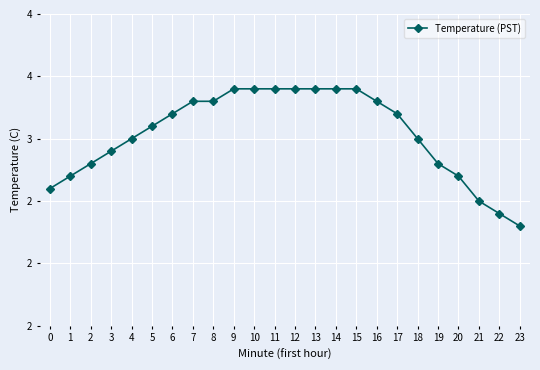

Reading left to right, extract all data points from this chart.

0=2.6	1=2.7	2=2.8	3=2.9	4=3.0	5=3.1	6=3.2	7=3.3	8=3.3	9=3.4	10=3.4	11=3.4	12=3.4	13=3.4	14=3.4	15=3.4	16=3.3	17=3.2	18=3.0	19=2.8	20=2.7	21=2.5	22=2.4	23=2.3